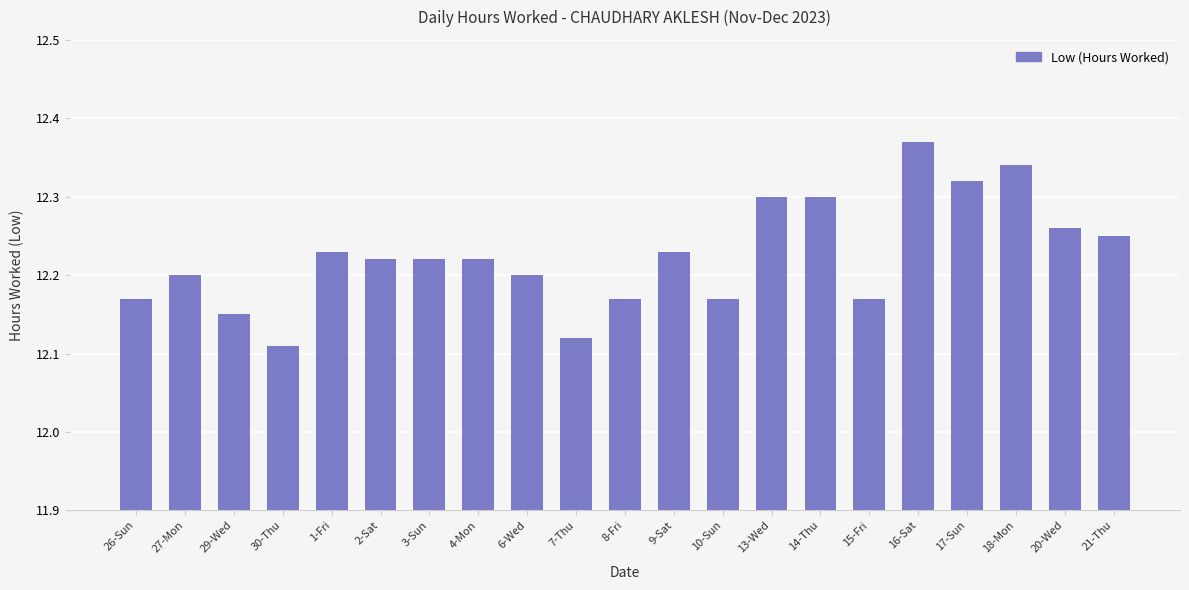

What position from the left is 10-Sun?

13